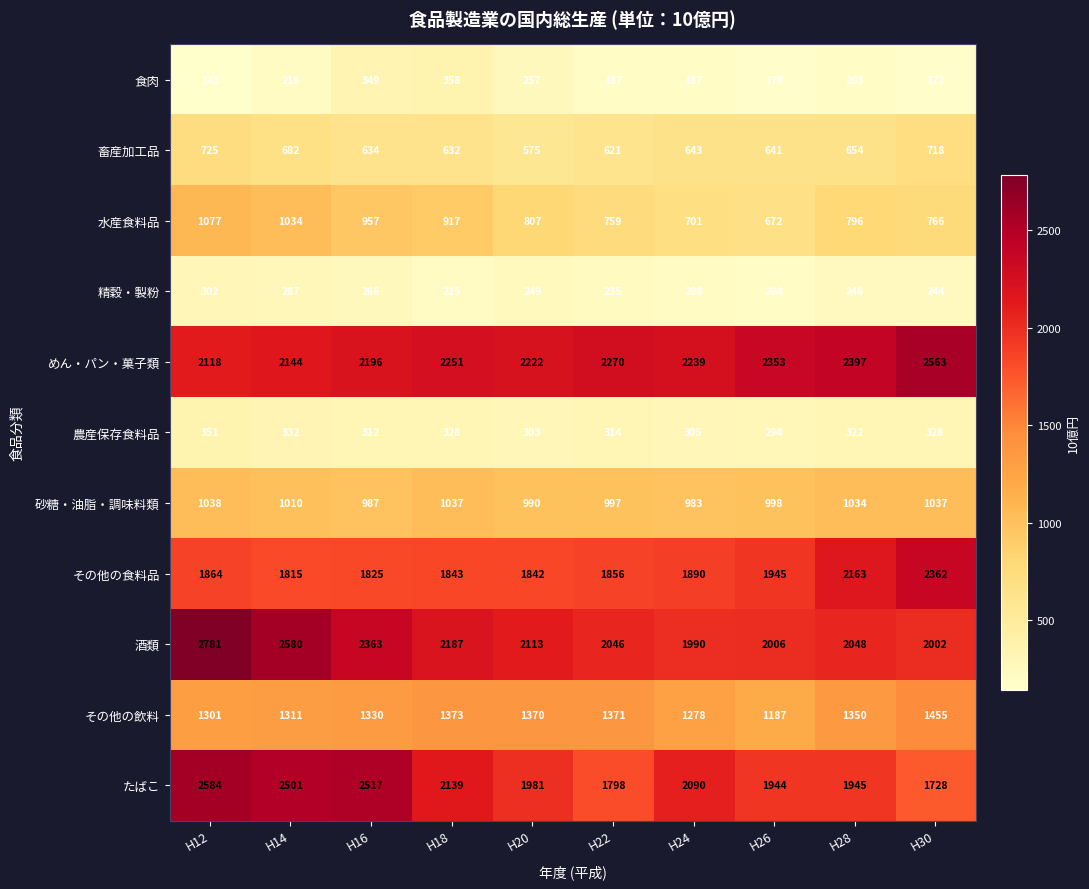

What is the lowest value of the その他の食料品 series?

1815